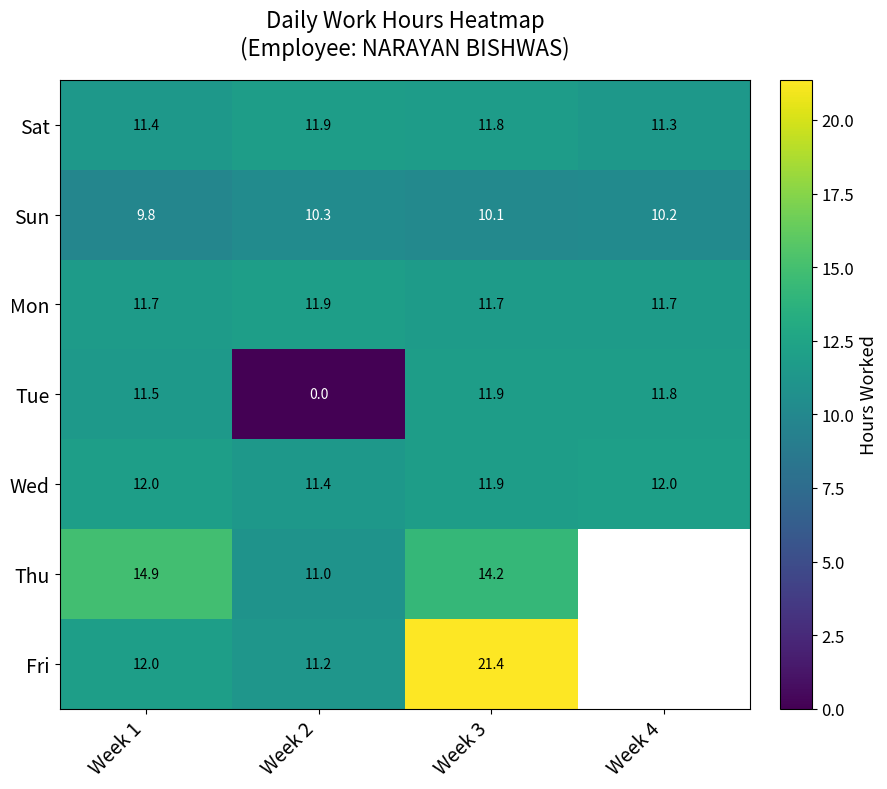

At which category is the sum across all series the highest?

Week 3